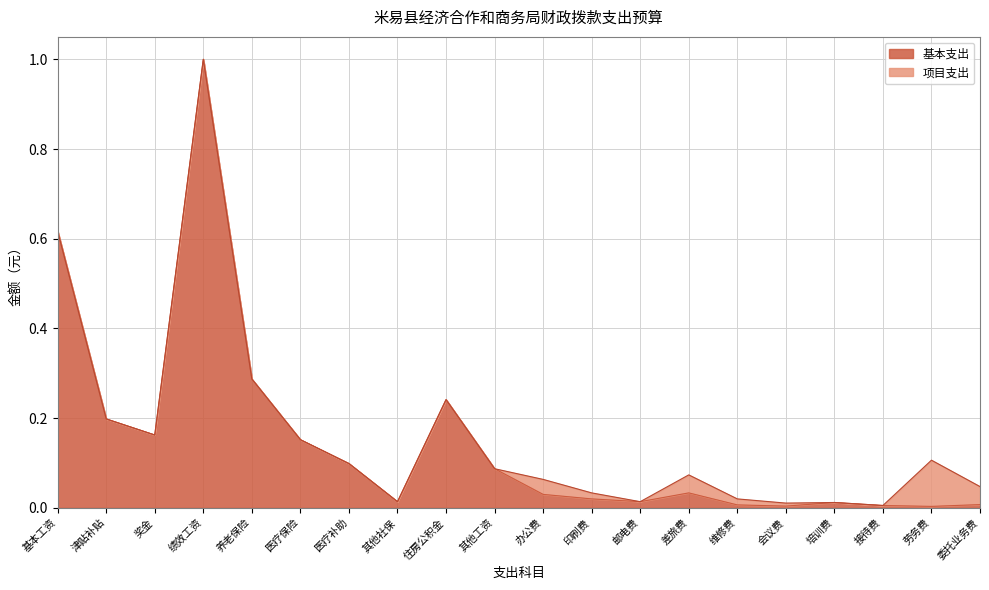

What is the greatest value displayed?

1.0